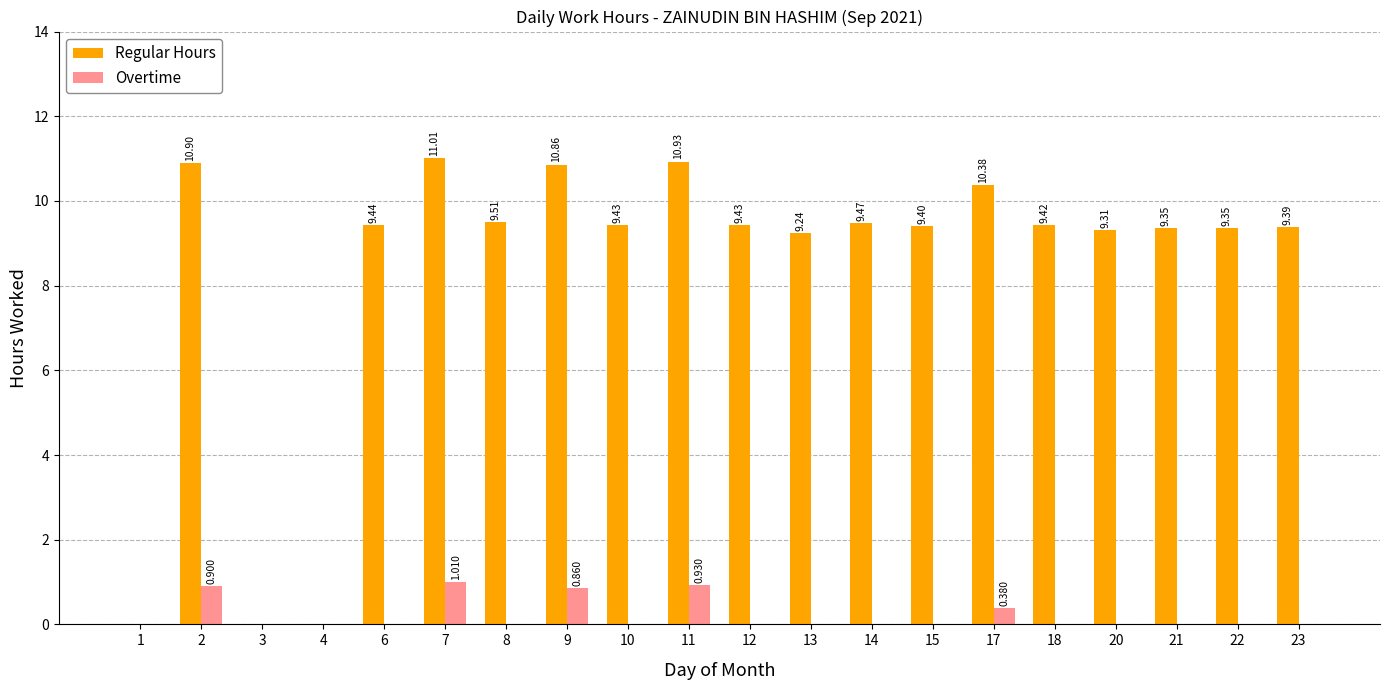

What is the sum of all Overtime values?

4.1